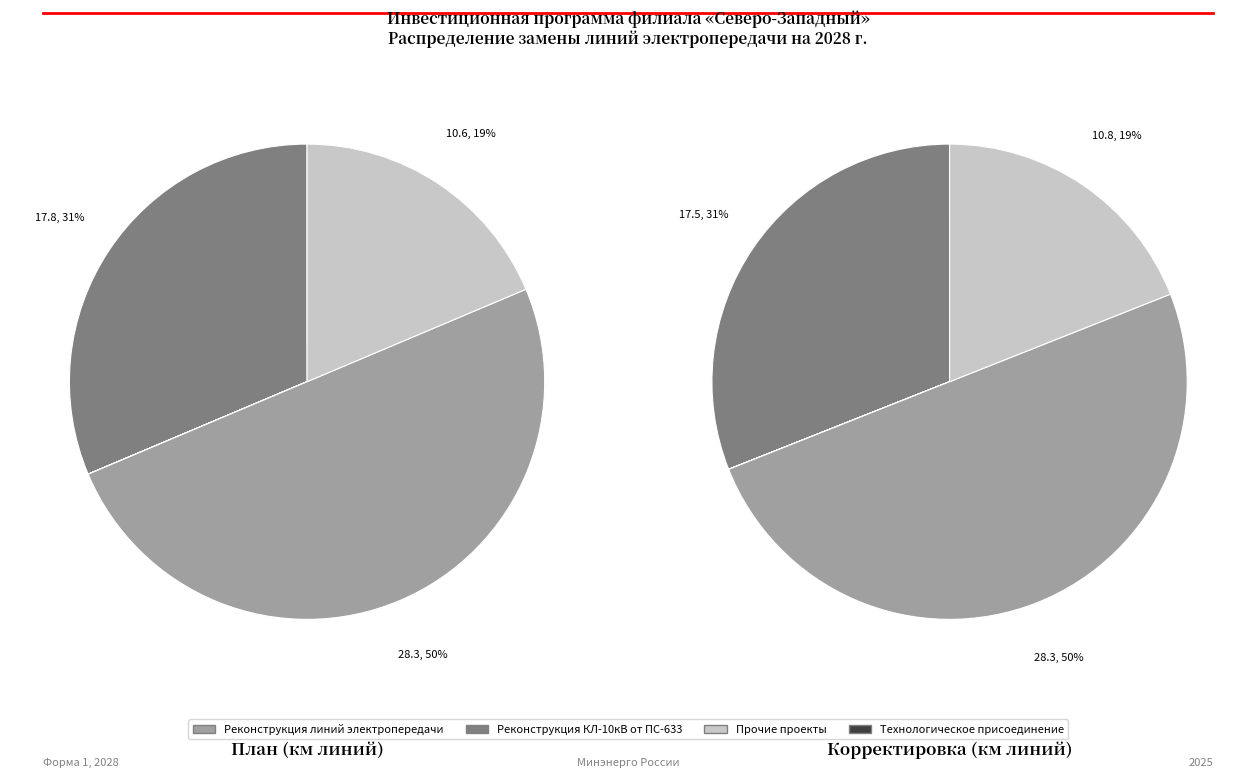

Is Прочие проекты the majority of the pie?

No